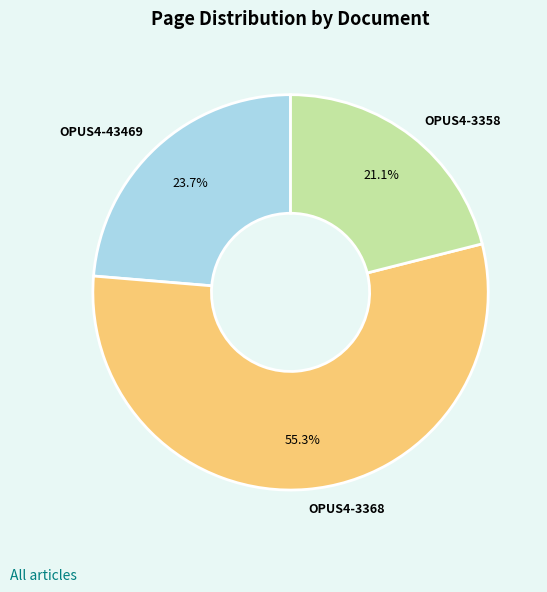

Which slice is the smallest?

OPUS4-3358